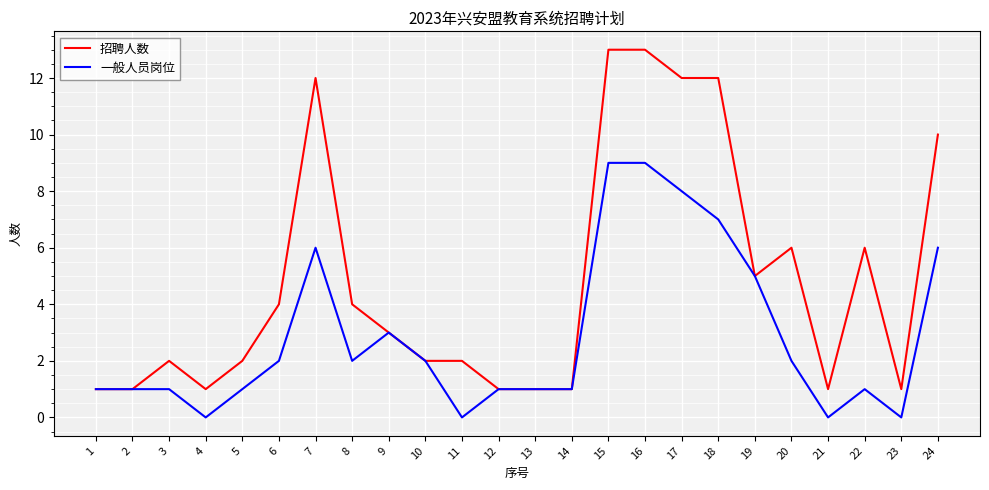

What are all the series names shown in the legend?

招聘人数, 一般人员岗位